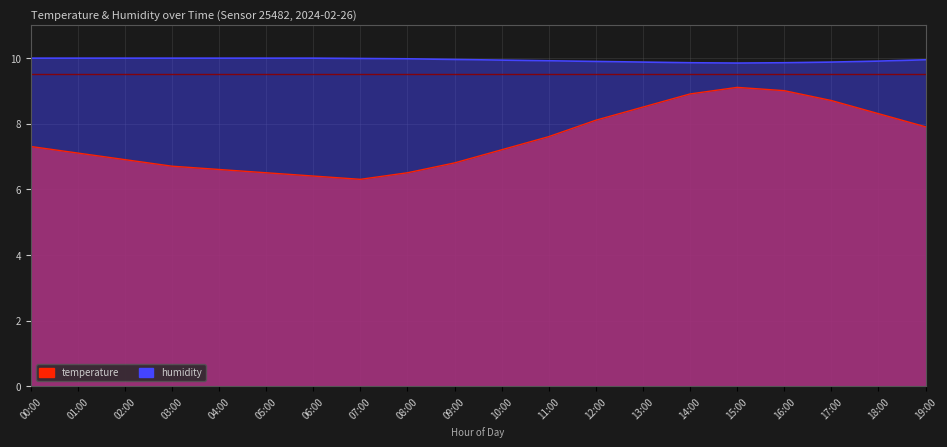

Reading left to right, transcribe all the data shown in this chart.

temperature: 7.3	7.1	6.9	6.7	6.6	6.5	6.4	6.3	6.5	6.8	7.2	7.6	8.1	8.5	8.9	9.1	9.0	8.7	8.3	7.9
humidity: 10.0	10.0	10.0	10.0	10.0	10.0	10.0	10.0	10.0	10.0	9.9	9.9	9.9	9.9	9.9	9.8	9.9	9.9	9.9	9.9